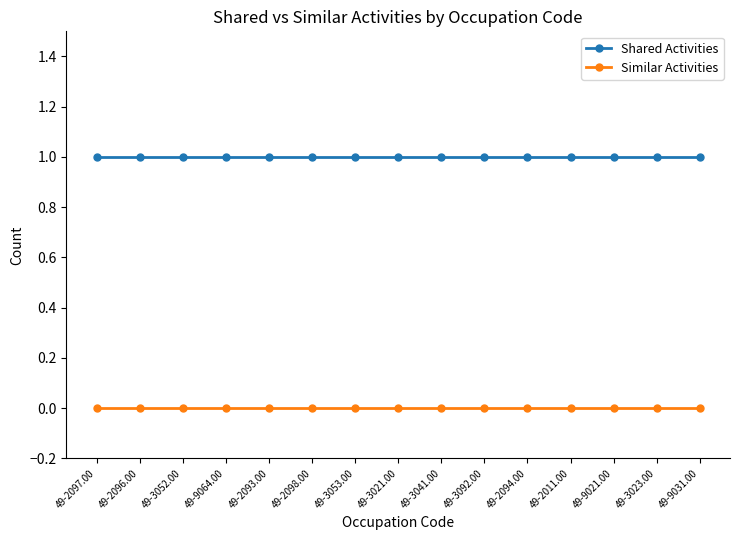

At 49-9031.00, list the series in order from largest to smallest.

Shared Activities, Similar Activities